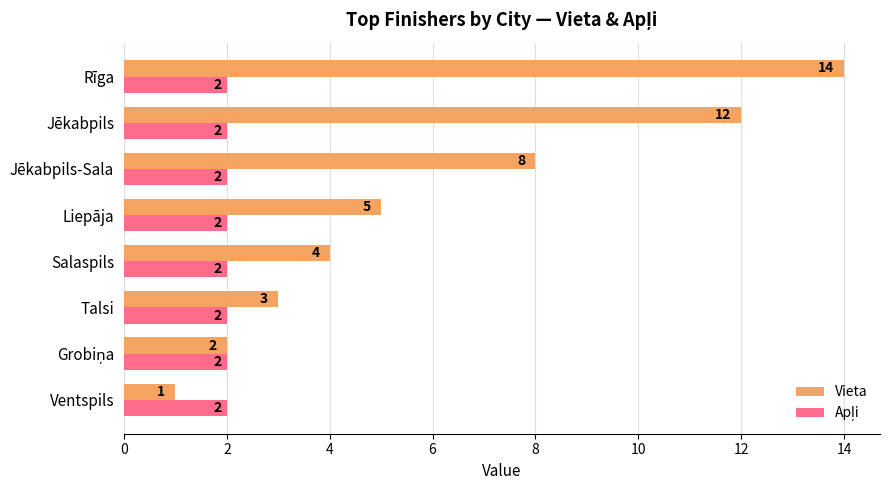

Which series has the largest range (max minus min)?

Vieta